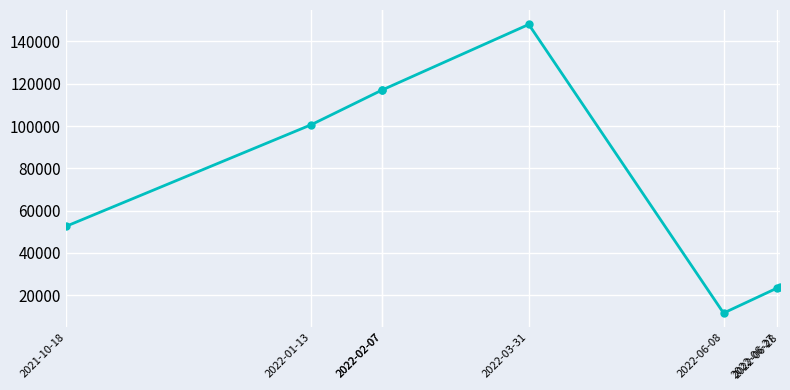

How many lines are shown in the chart?

1